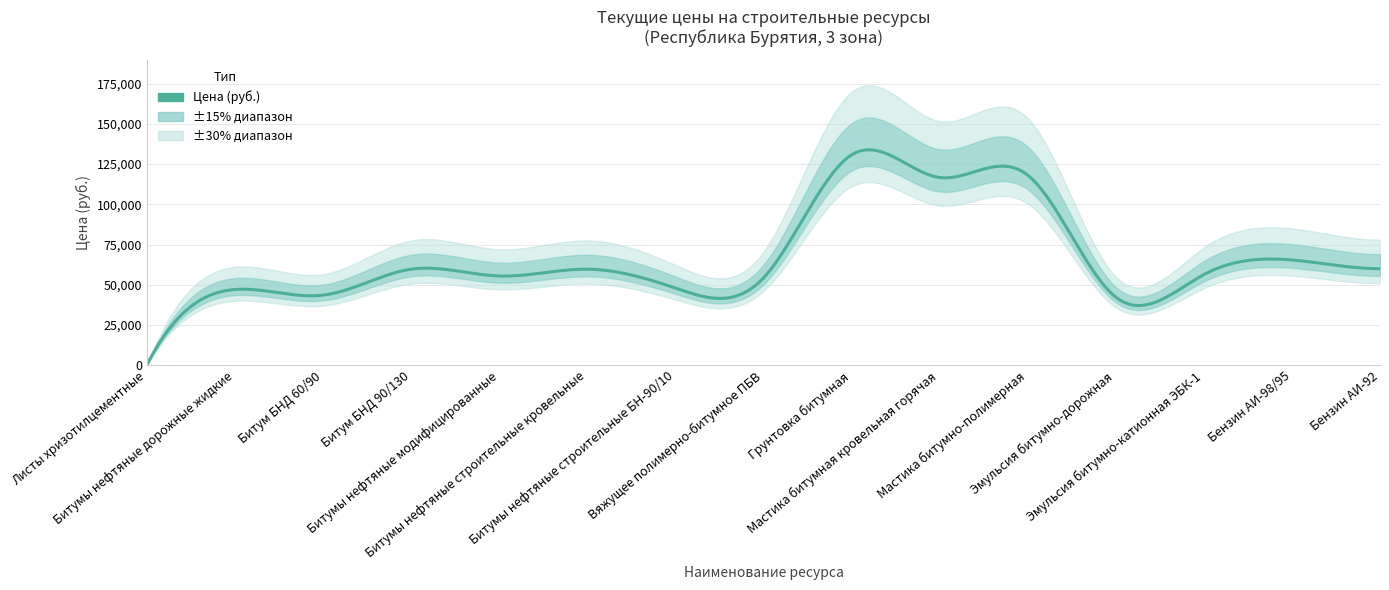

Reading left to right, list all the values displayed in this chart.

380.0	47055.4	43551.6	59688.4	55438.4	59688.4	47935.9	54280.4	130802.0	116685.1	118157.0	42281.7	56317.7	65396.5	60011.6